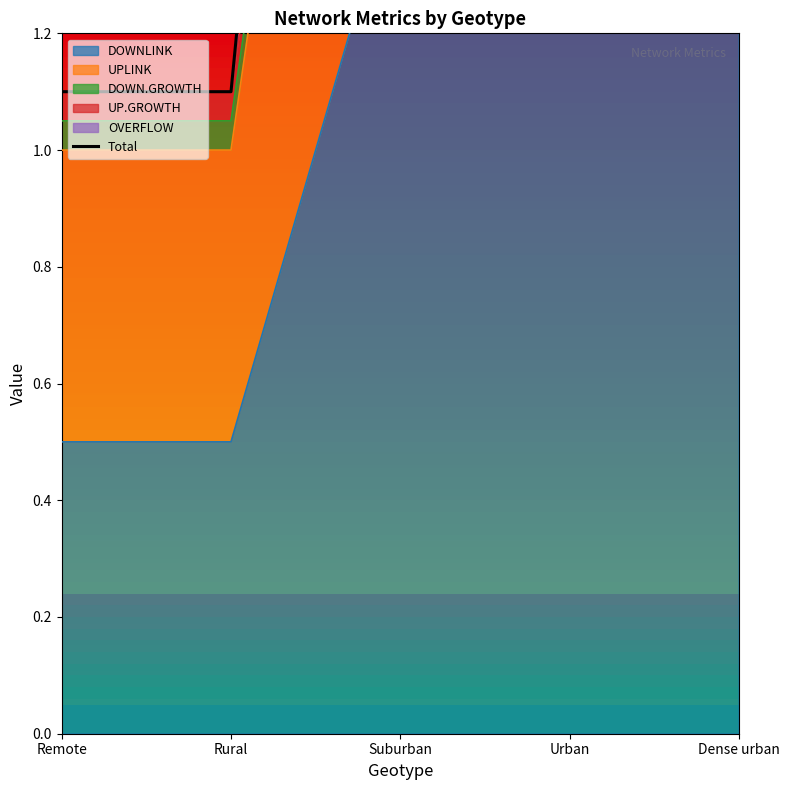

True or false: OVERFLOW and DOWNLINK intersect in this chart.

False